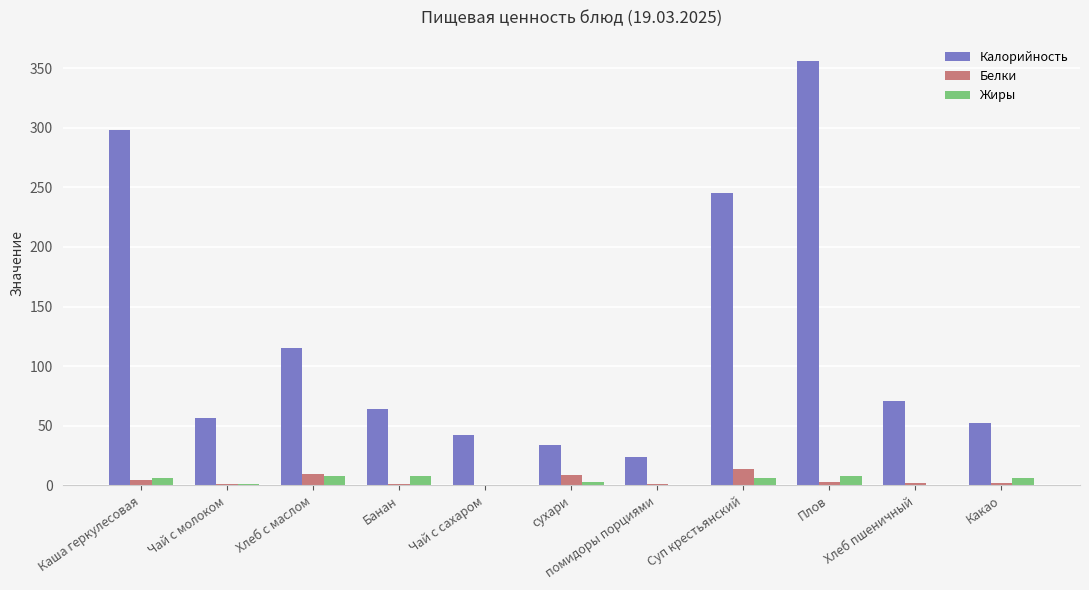

Are the bars grouped side by side (vs. stacked)?

Yes